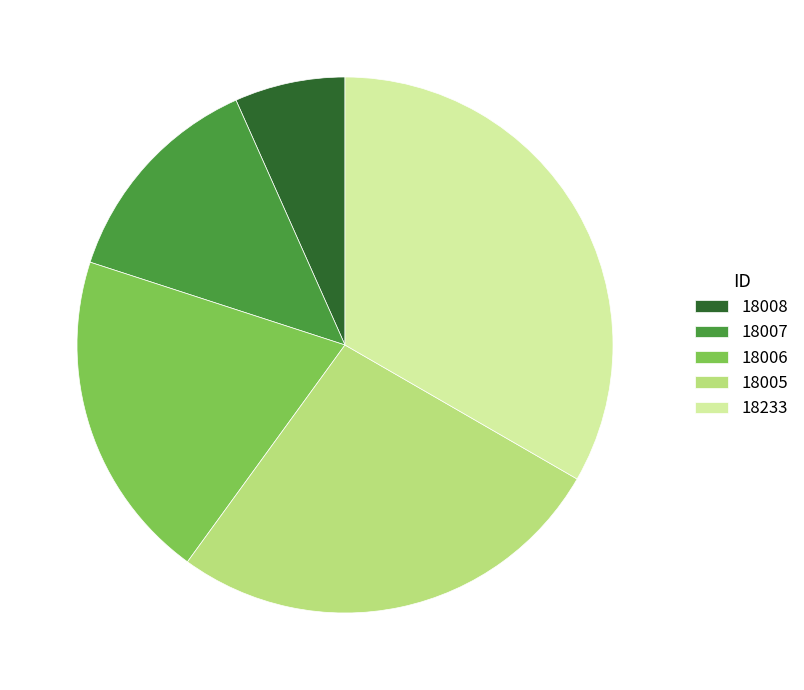

How many slices are in this pie chart?

5